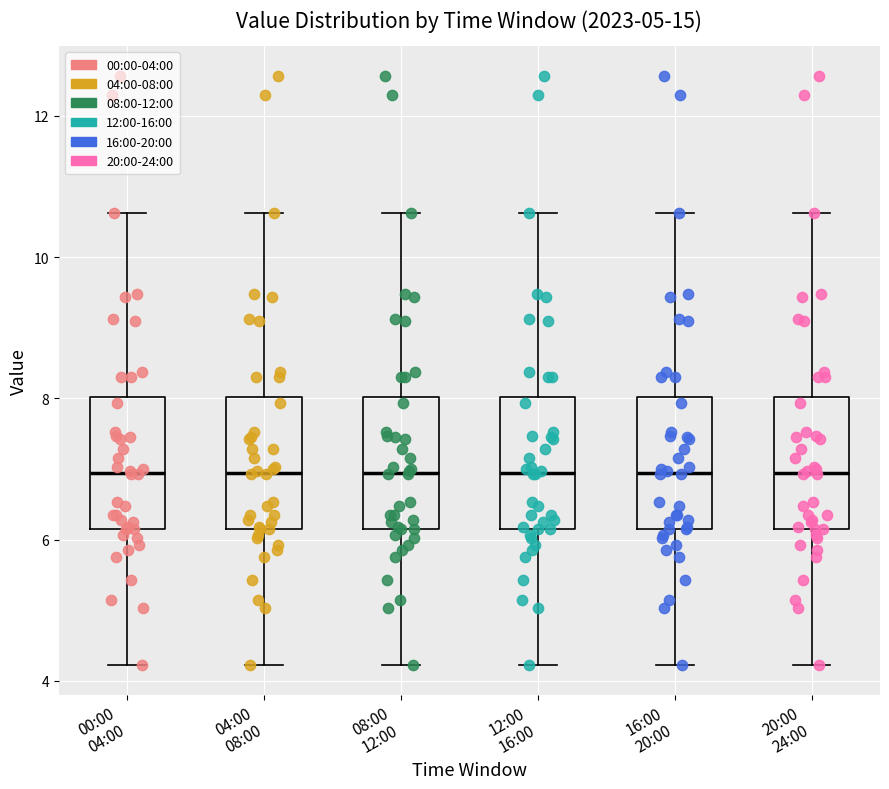

Reading left to right, transcribe this box plot: for each box, give where its median line is, the range the box spans, and where its two whiskers end, as read against the y-axis. The values are not printed on the chart, so give them approximately, as read against the axis.

00:00 04:00: median 7.0, box 6.2 to 8.0, whiskers 4.2 to 10.6
04:00 08:00: median 7.0, box 6.2 to 8.0, whiskers 4.2 to 10.6
08:00 12:00: median 7.0, box 6.2 to 8.0, whiskers 4.2 to 10.6
12:00 16:00: median 7.0, box 6.2 to 8.0, whiskers 4.2 to 10.6
16:00 20:00: median 7.0, box 6.2 to 8.0, whiskers 4.2 to 10.6
20:00 24:00: median 7.0, box 6.2 to 8.0, whiskers 4.2 to 10.6